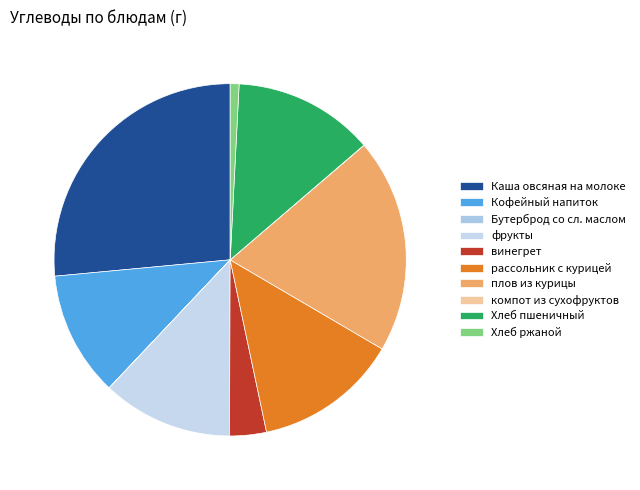

To the nearest percent, what is the difference between the Каша овсяная на молоке and рассольник с курицей slice percentages?

13%